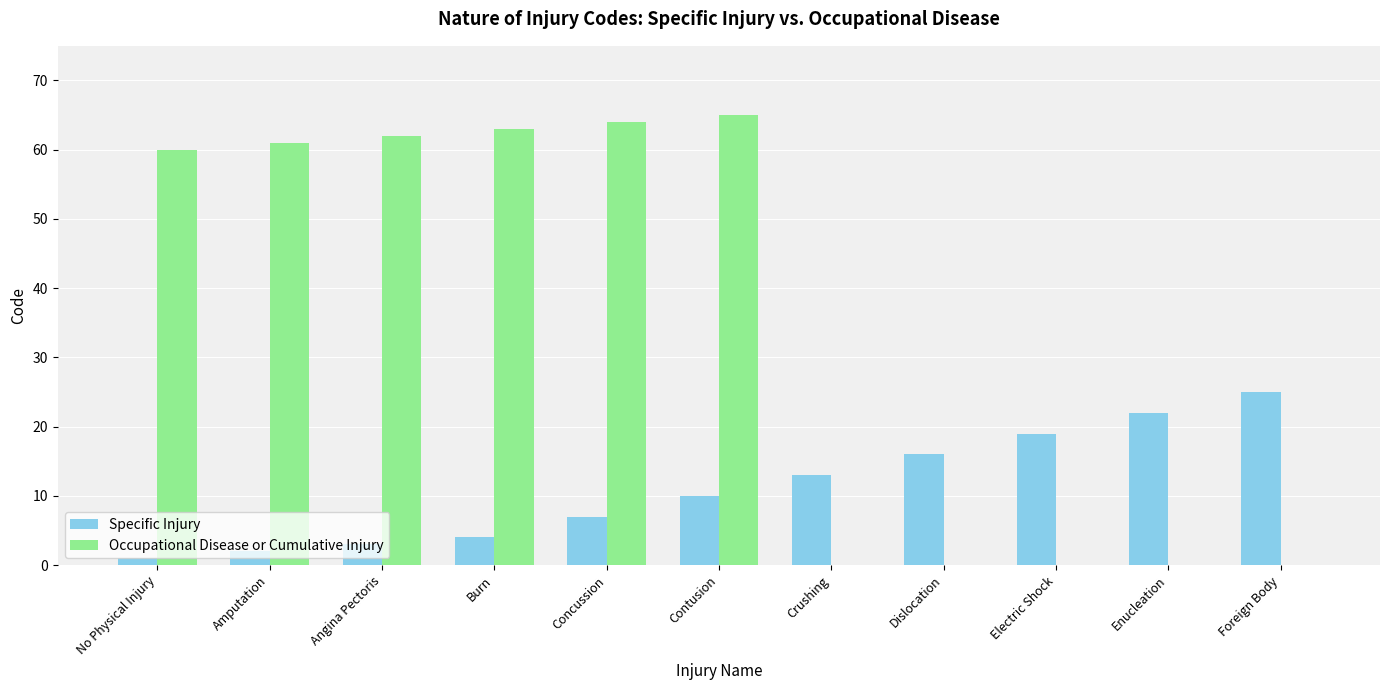

Reading left to right, extract all data points from this chart.

Specific Injury: 1	2	3	4	7	10	13	16	19	22	25
Occupational Disease or Cumulative Injury: 60	61	62	63	64	65	0	0	0	0	0